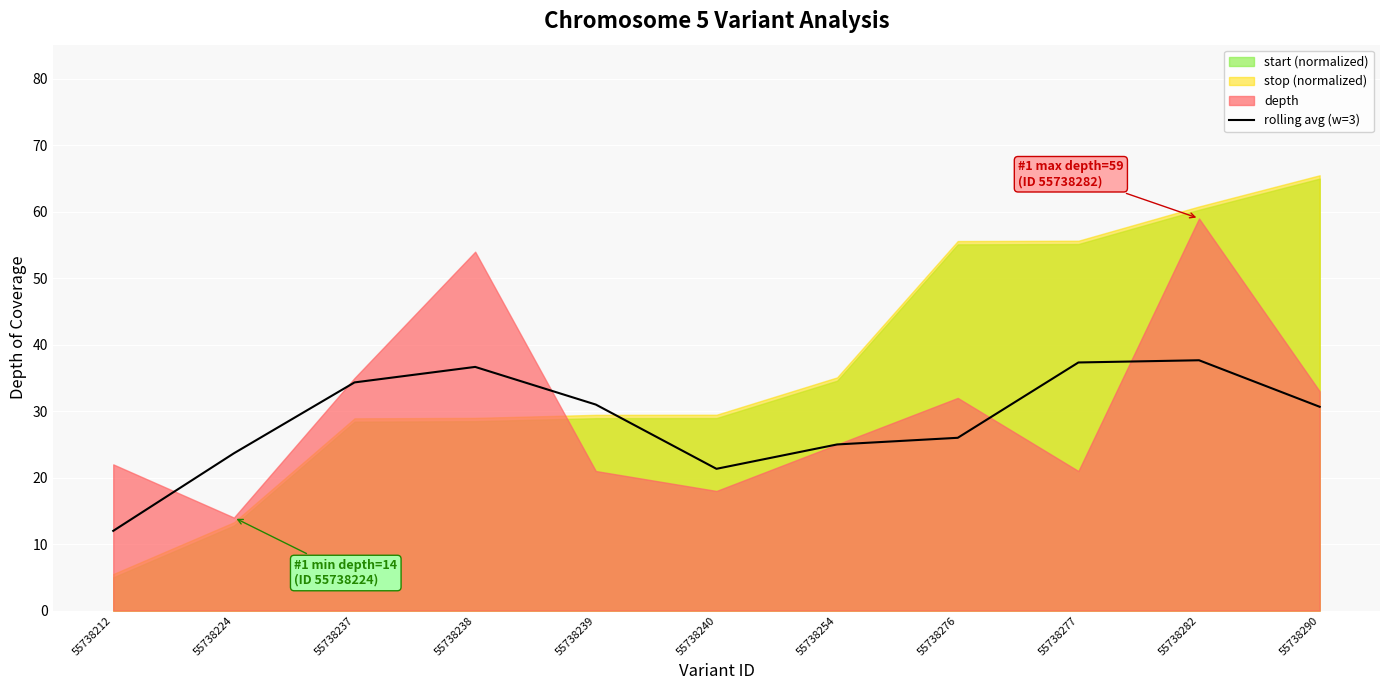

Reading right to left, transcribe all the data shown in this chart.

30.7	37.7	37.3	26.0	25.0	21.3	31.0	36.7	34.3	23.7	12.0